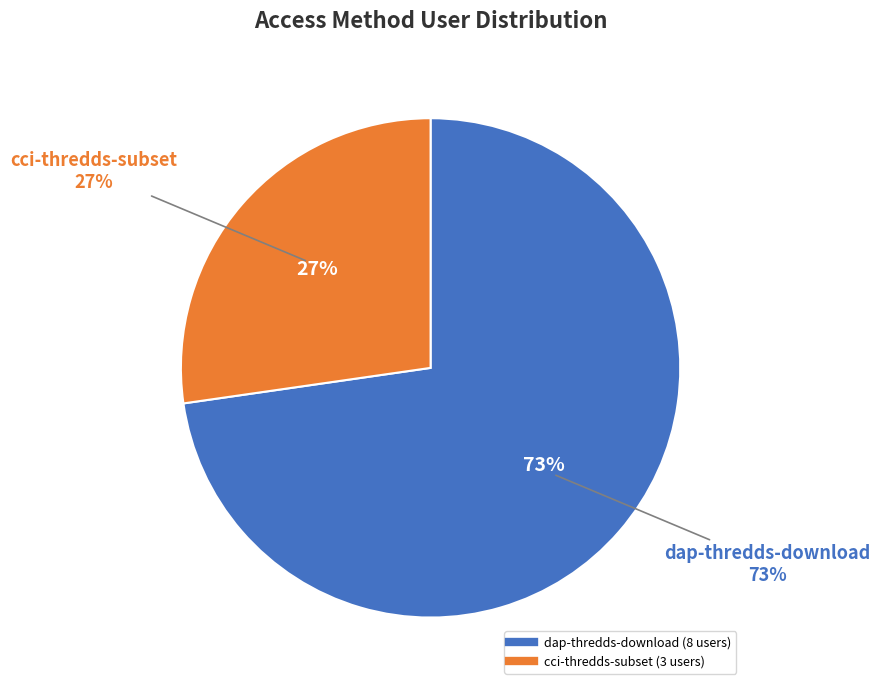

Which has a higher value, dap-thredds-download or cci-thredds-subset?

dap-thredds-download